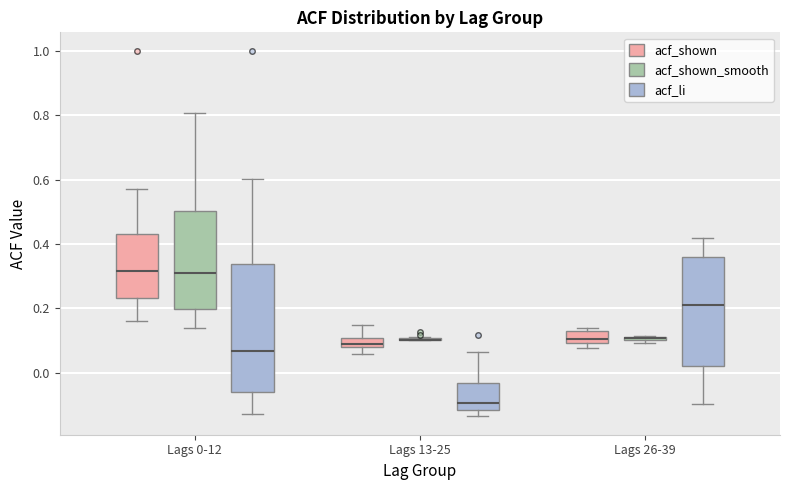

Comparing the boxes themselves (not the whiskers), which one is the tallest?

Lags 0-12 (acf_li)